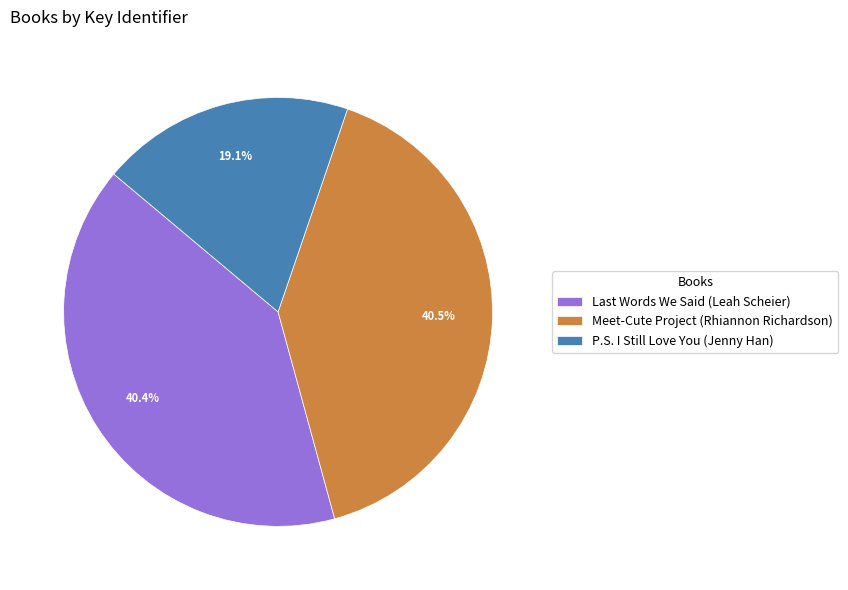

What is the ratio of the value at P.S. I Still Love You (Jenny Han) to the value at Meet-Cute Project (Rhiannon Richardson)?

0.5